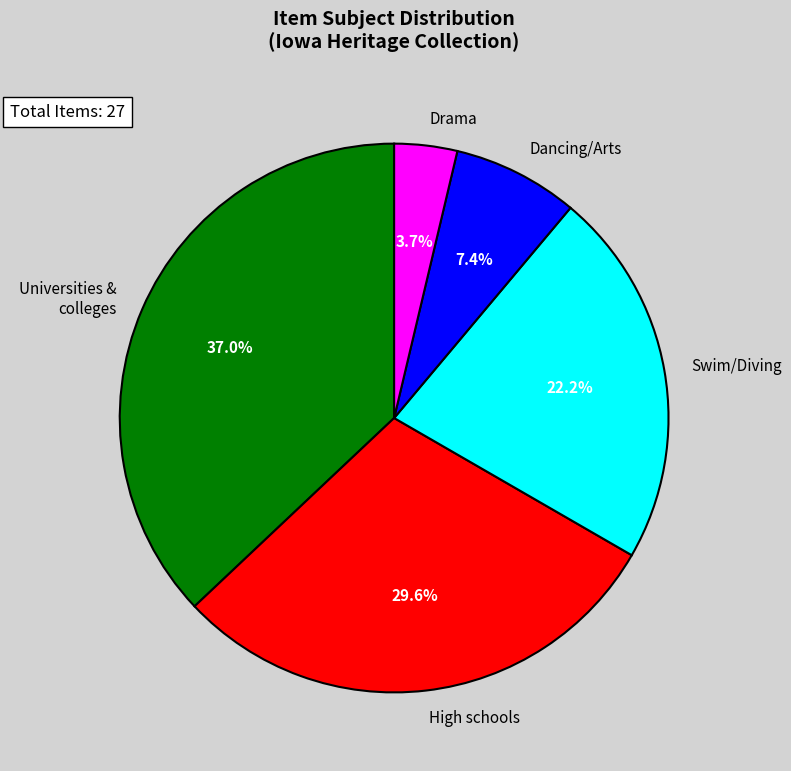

Does Universities & colleges represent more than half of the total?

No